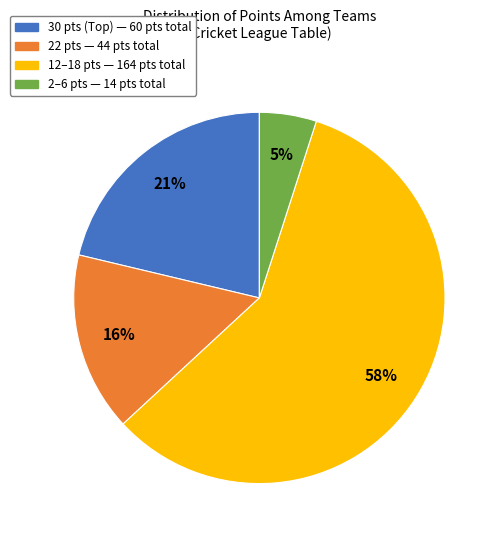

Is there any slice that represents more than half of the pie?

Yes